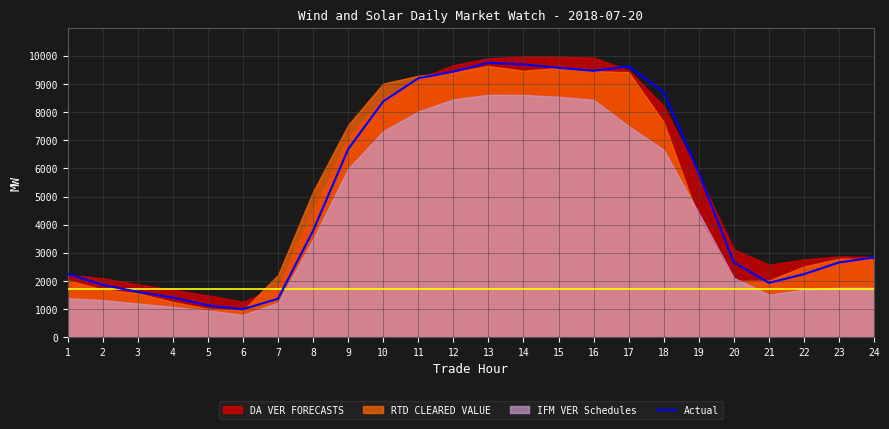

Reading right to left, what are all the values shown in this chart?

2833.8	2657.3	2240.8	1930.7	2656.7	5830.1	8710.4	9622.2	9466.6	9574.2	9692.8	9754.6	9438.3	9204.2	8381.7	6683.1	3786.5	1367.0	995.7	1133.2	1406.9	1611.3	1858.1	2247.4